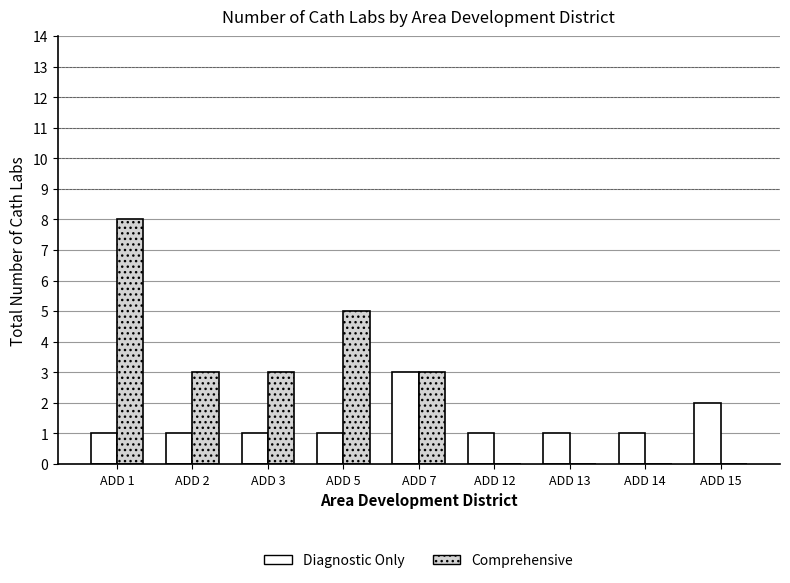

Reading right to left, extract all data points from this chart.

Diagnostic Only: 2	1	1	1	3	1	1	1	1
Comprehensive: 0	0	0	0	3	5	3	3	8